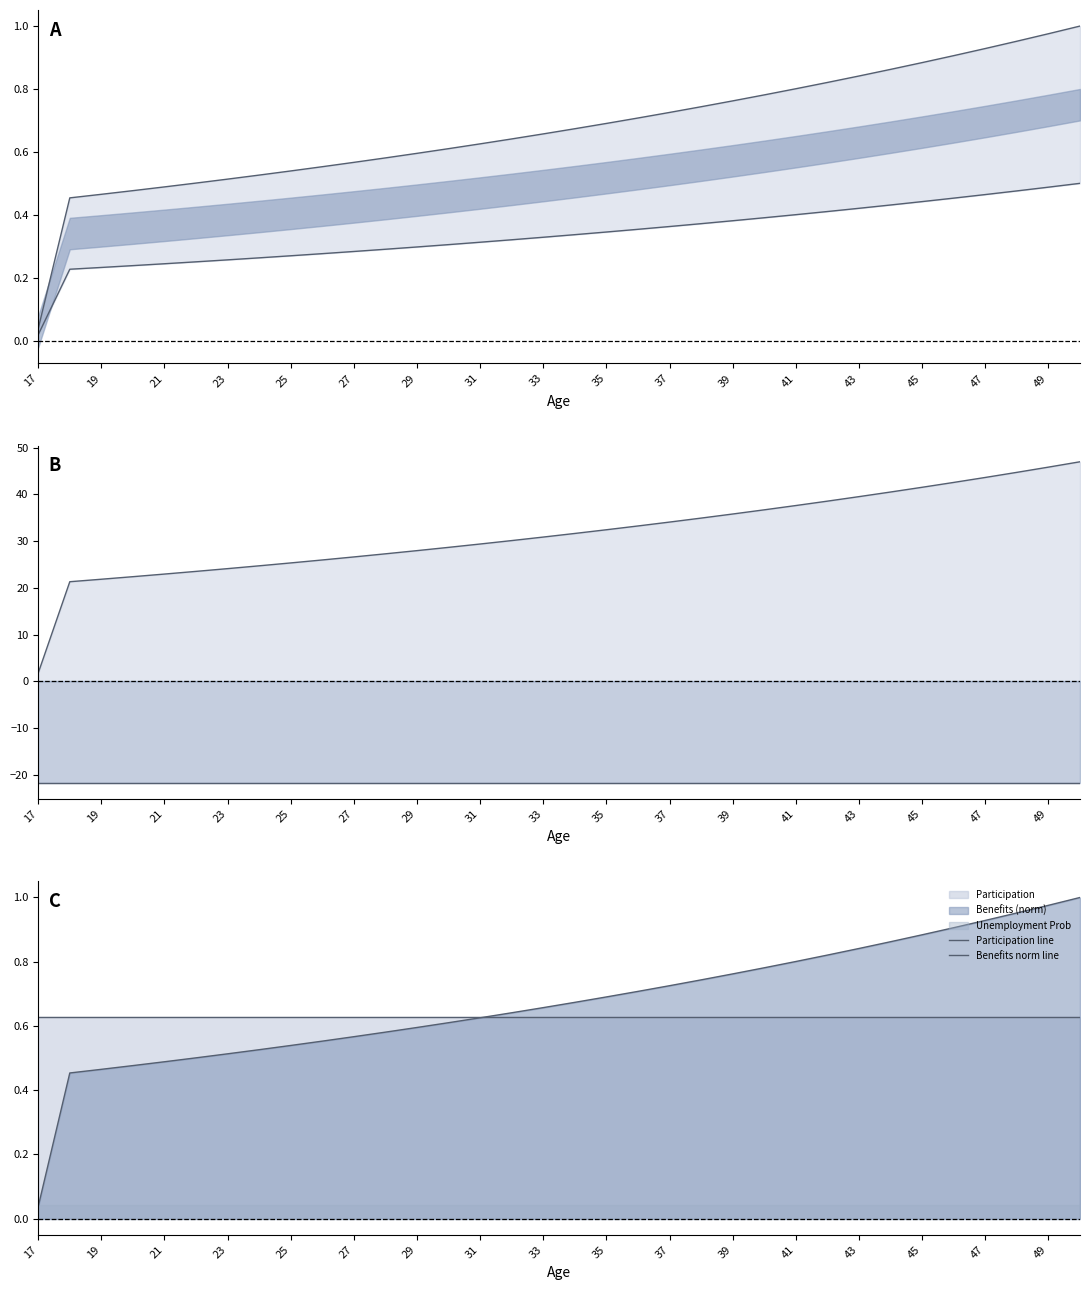

Is the value of Social k lower at 47 greater than the value of Participation line at 31?

No